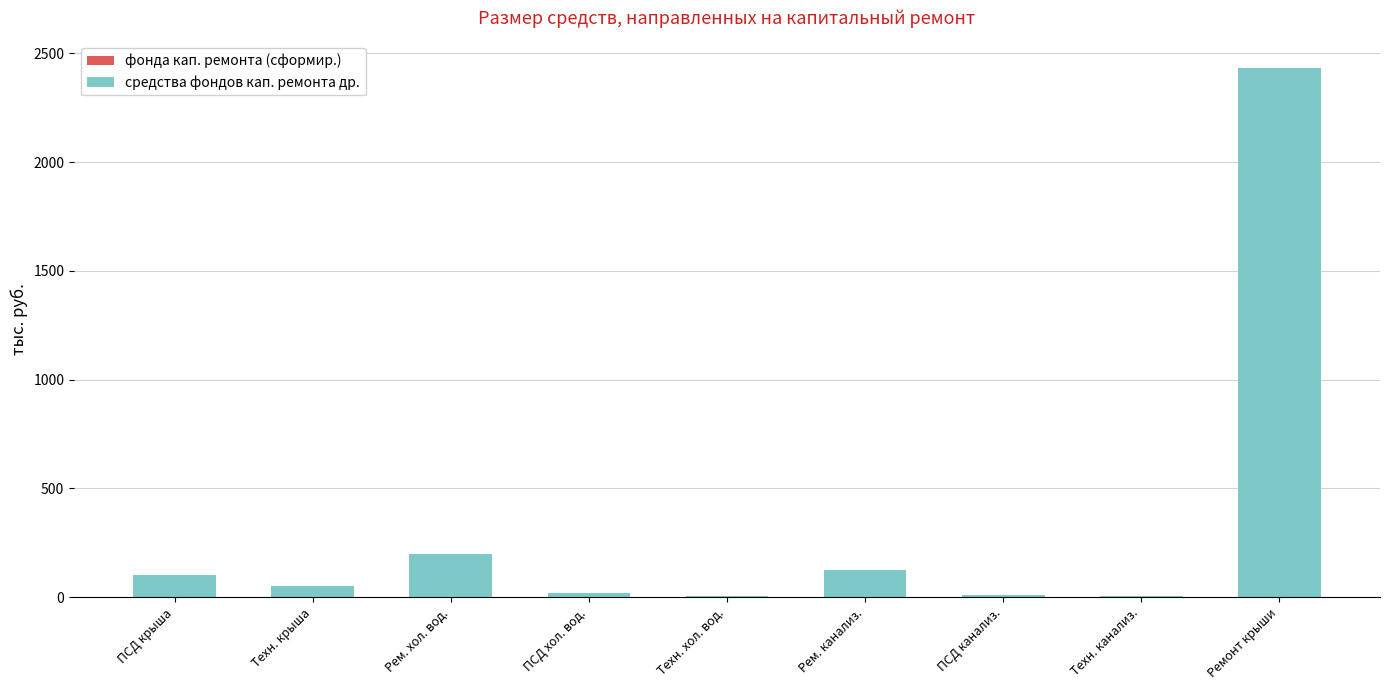

Are the bars grouped side by side (vs. stacked)?

No